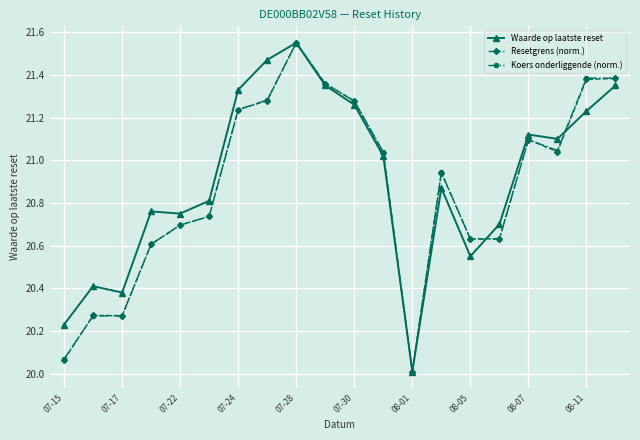

What is the lowest value of the Resetgrens (norm.) series?

20.0